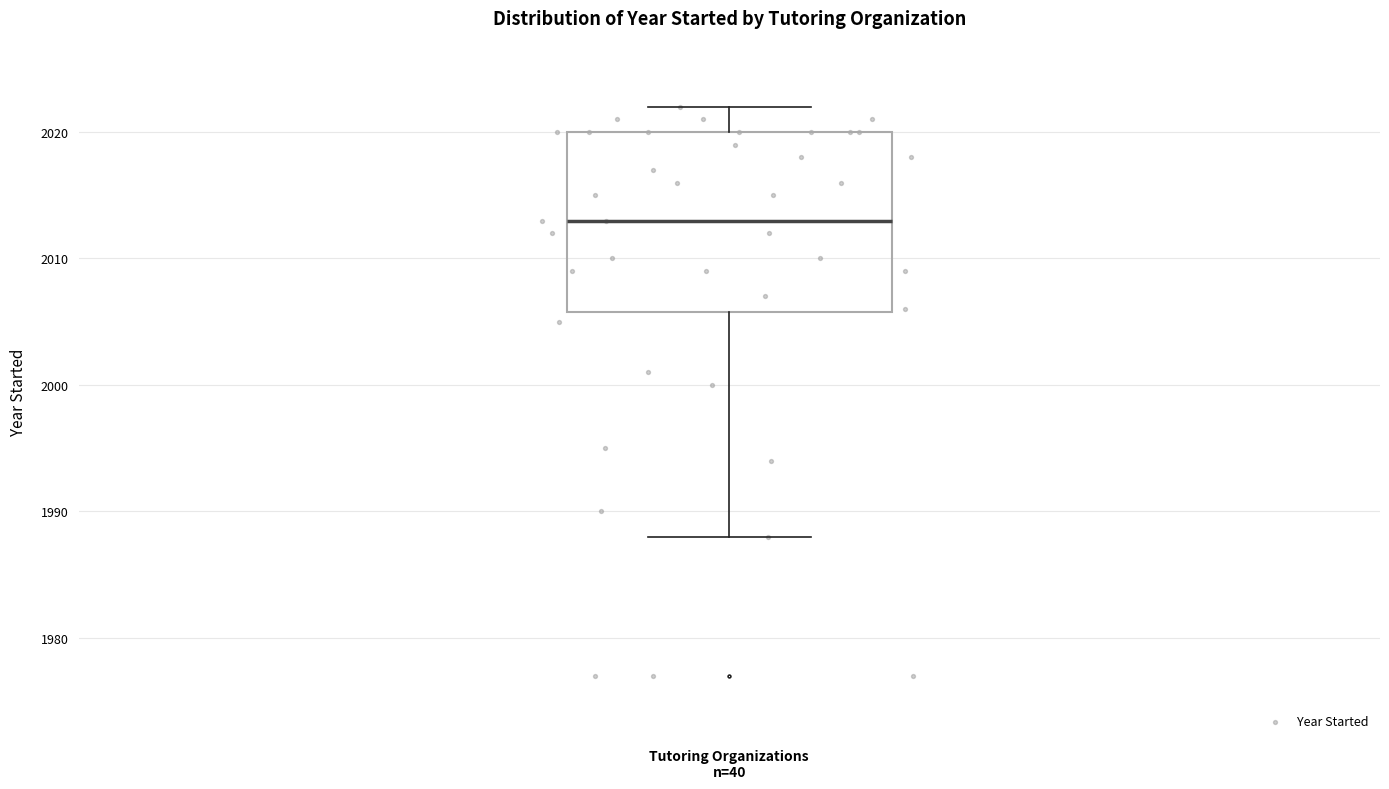

Read this box plot against the y-axis: the position of the median line, the range covered by the box, and the ends of both whiskers. The values are not printed on the chart, so give them approximately, as read against the axis.

median 2013, box 2006 to 2020, whiskers 1988 to 2022